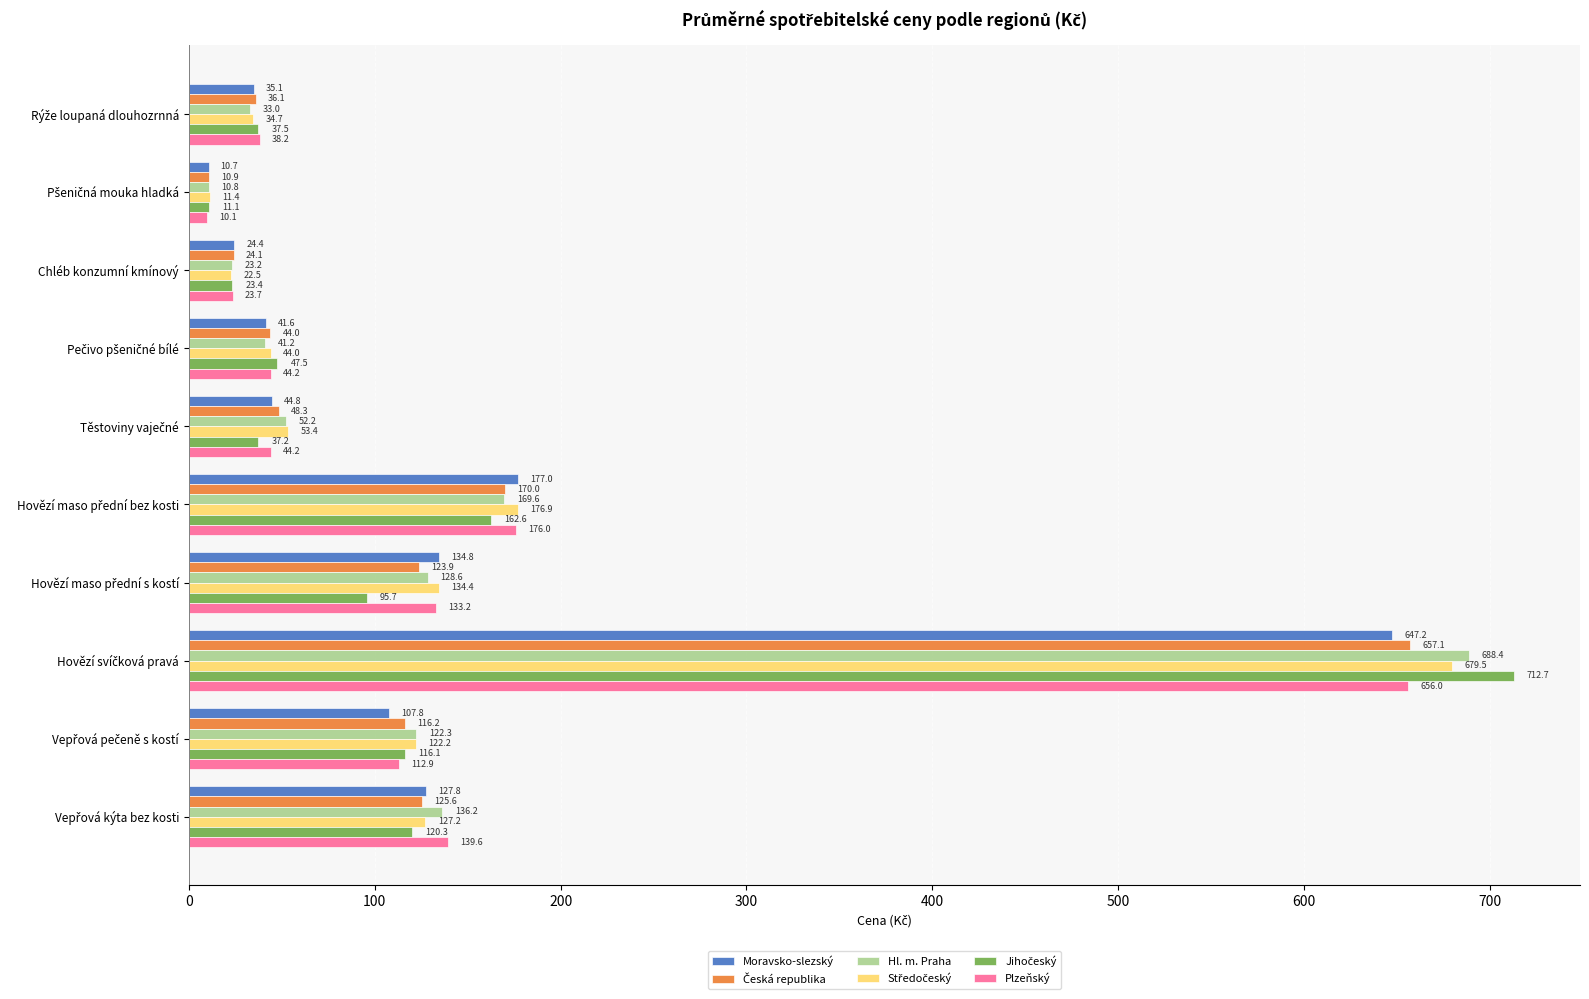

What is the sum of all Plzeňský values?

1378.1